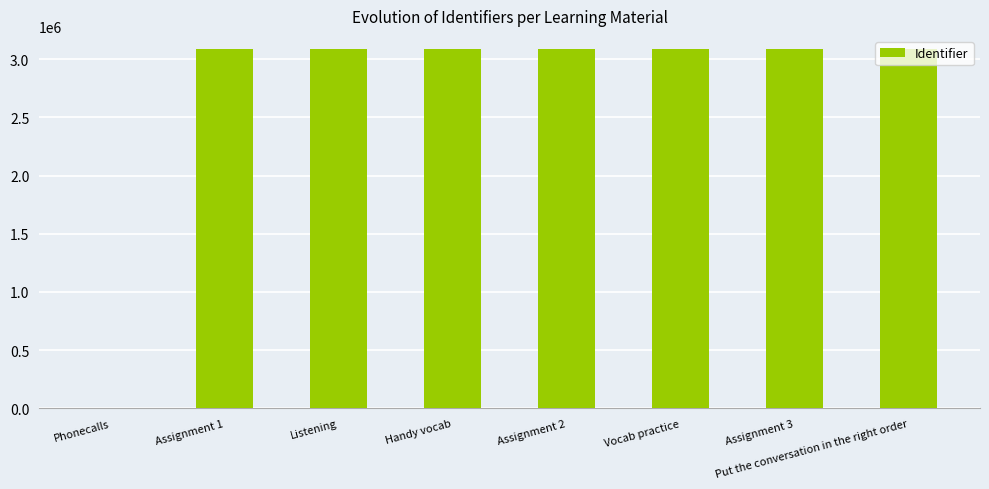

Count the number of categories in the chart.

8